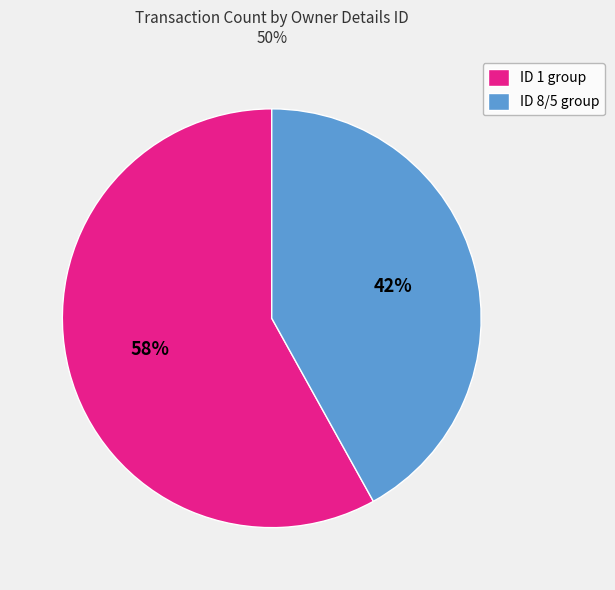

Combined, do ID 8/5 group and ID 1 group account for over 50%?

Yes